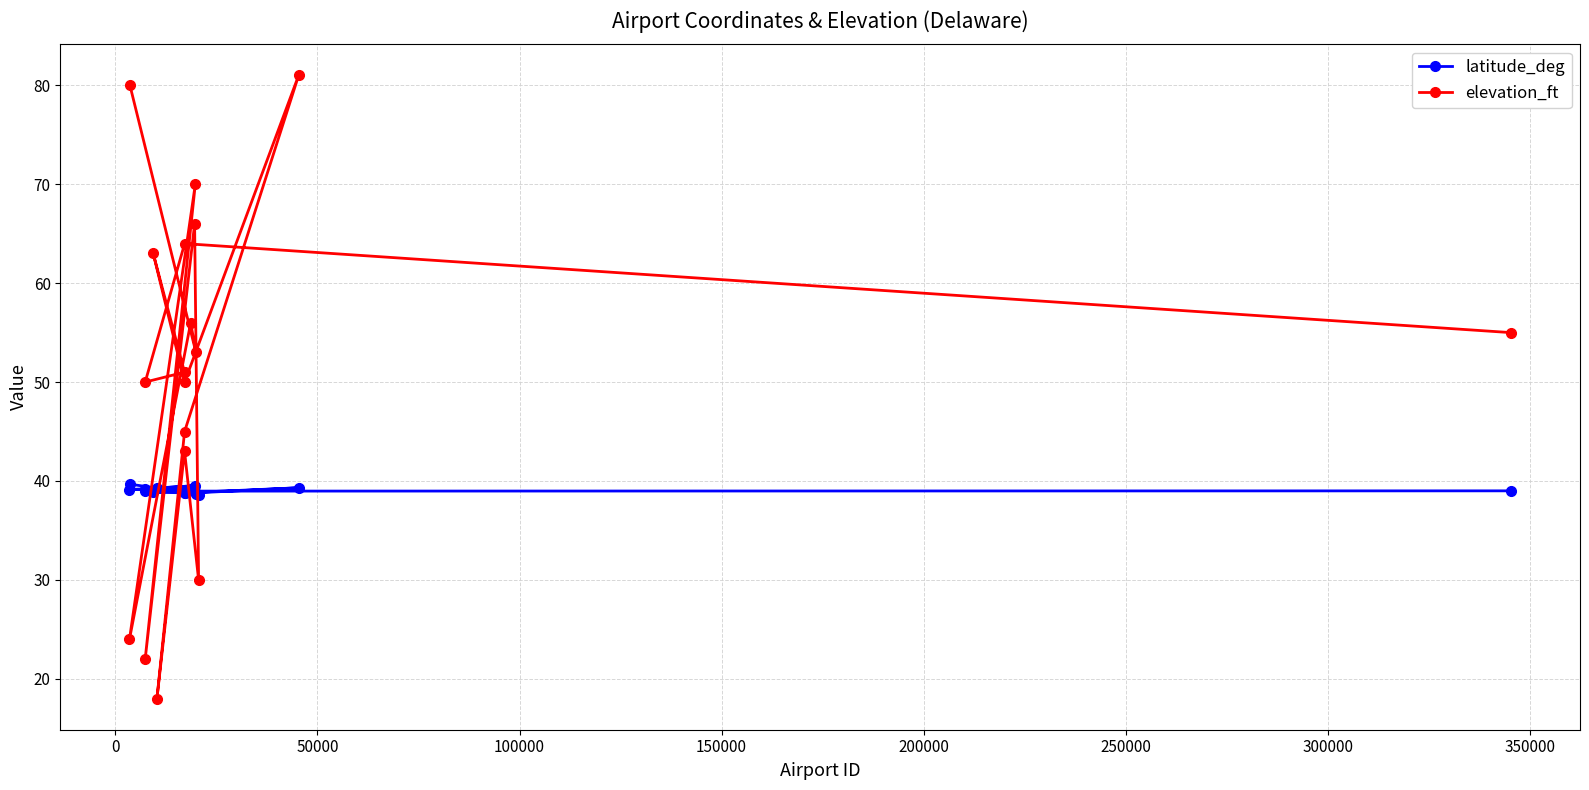

Which series has the widest spread of values?

elevation_ft